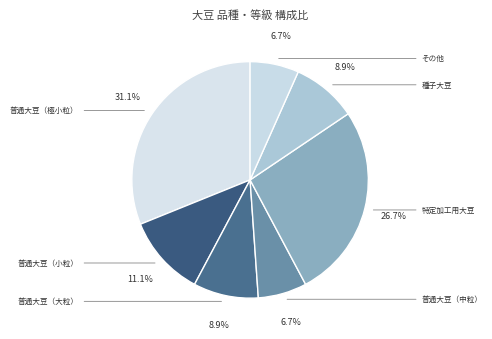

How many segments does this pie chart have?

7